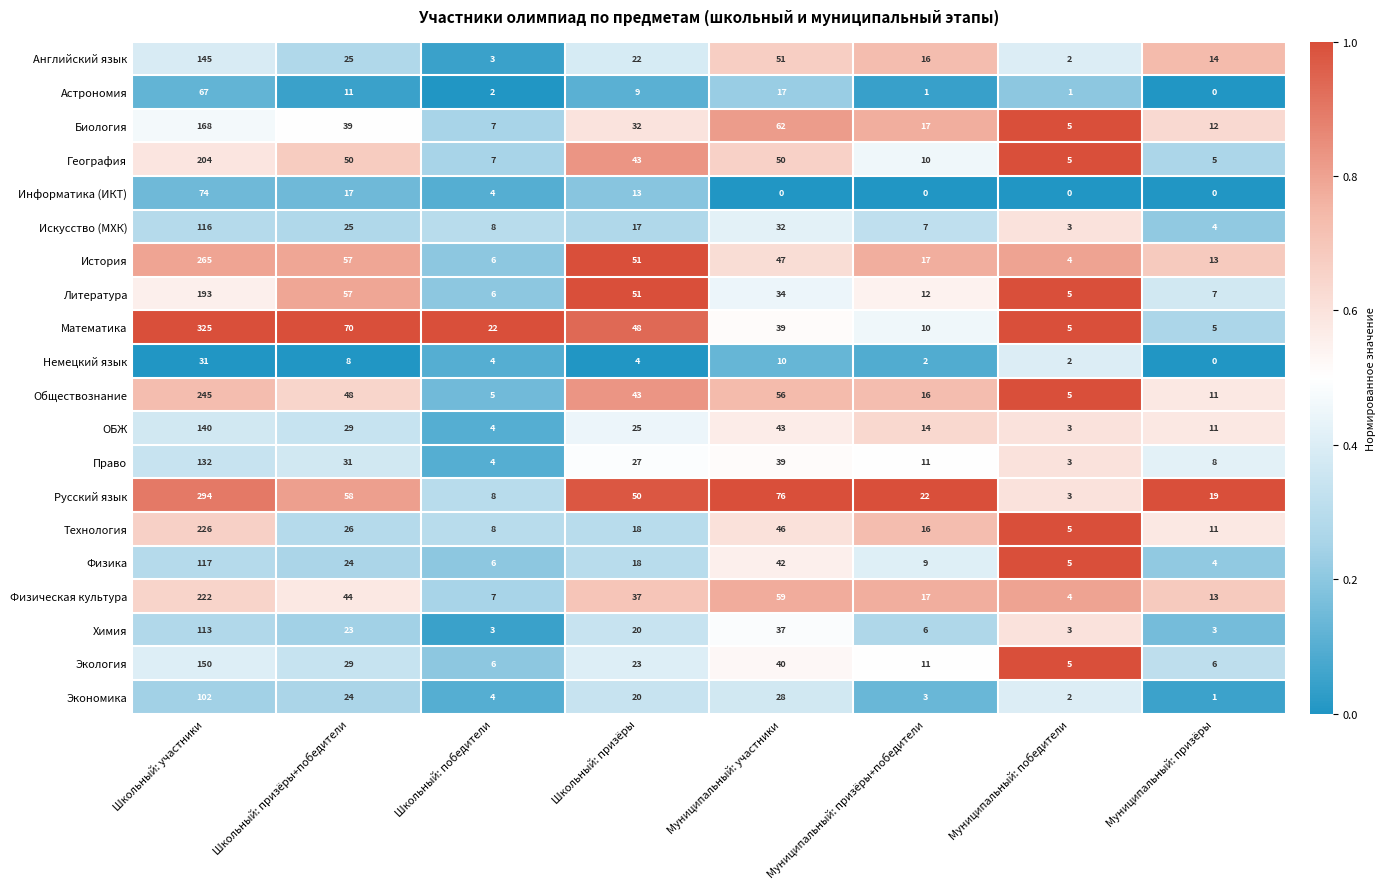

List the series in order of their peak value, lowest first.

Немецкий язык, Астрономия, Информатика (ИКТ), Экономика, Химия, Искусство (МХК), Физика, Право, ОБЖ, Английский язык, Экология, Биология, Литература, География, Физическая культура, Технология, Обществознание, История, Русский язык, Математика